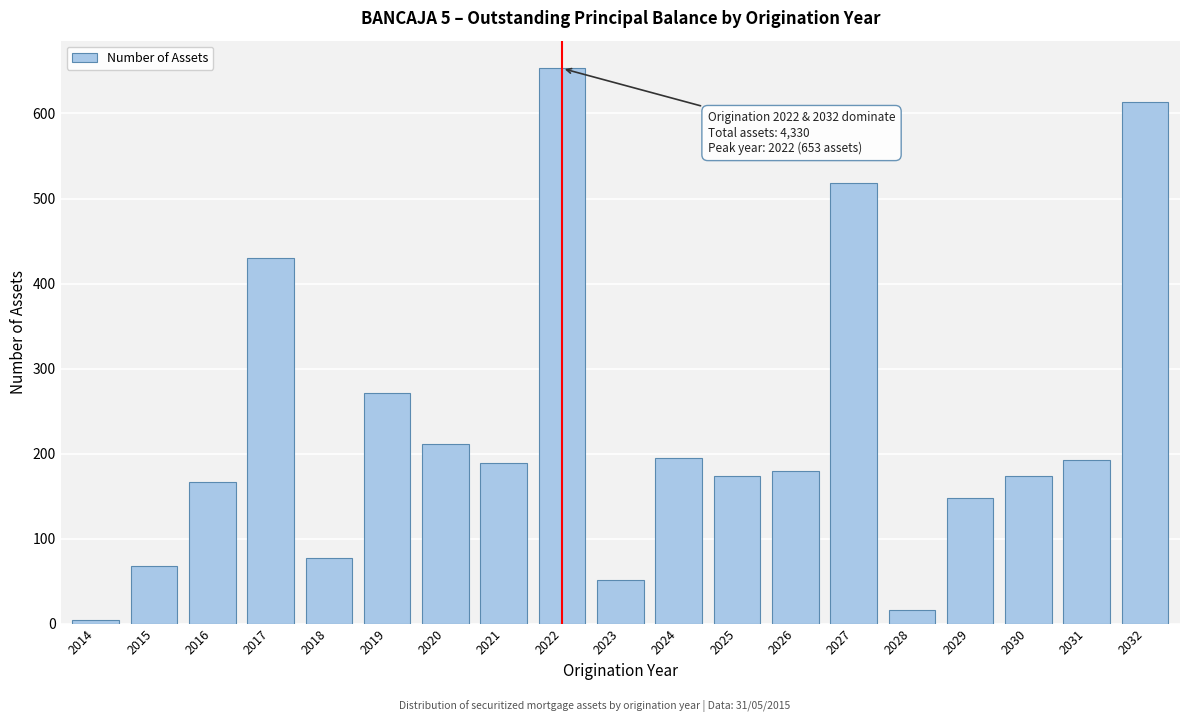

True or false: the data shows 77 at 2018.

True